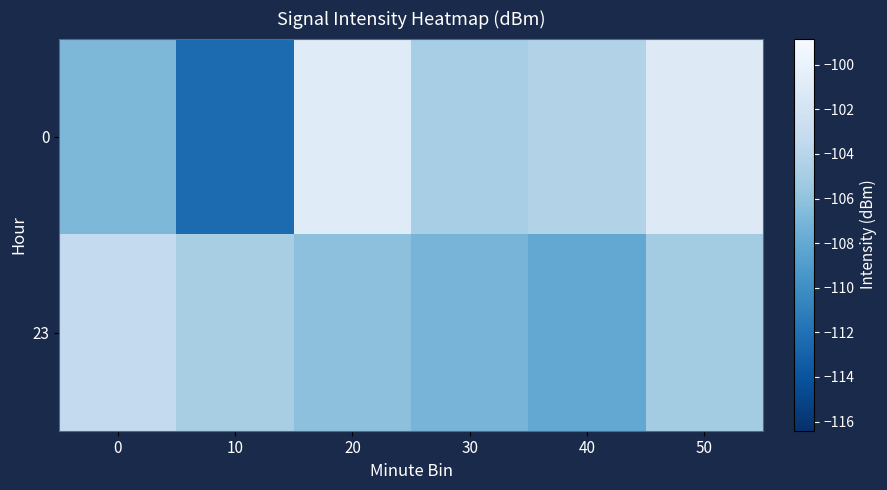

Which has a higher value, 30 or 50?

50